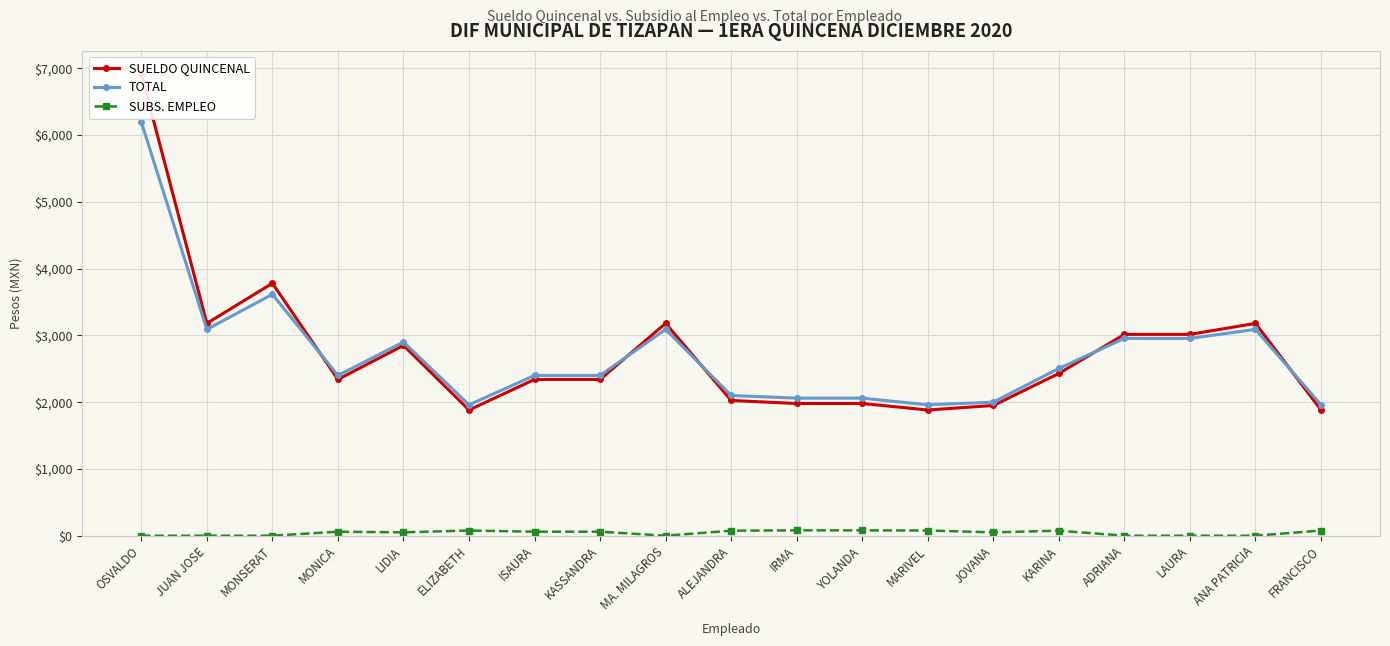

How many data points in SUBS. EMPLEO are above 60?

7